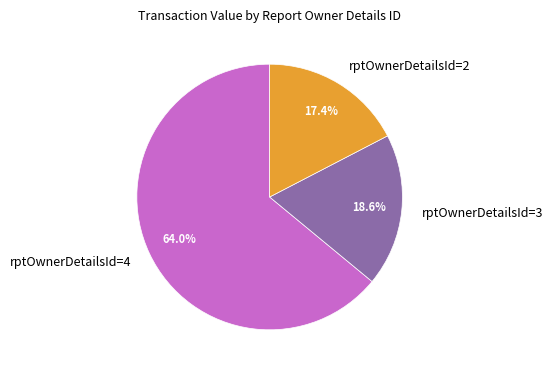

What percentage is NOT represented by rptOwnerDetailsId=4?

36.0%